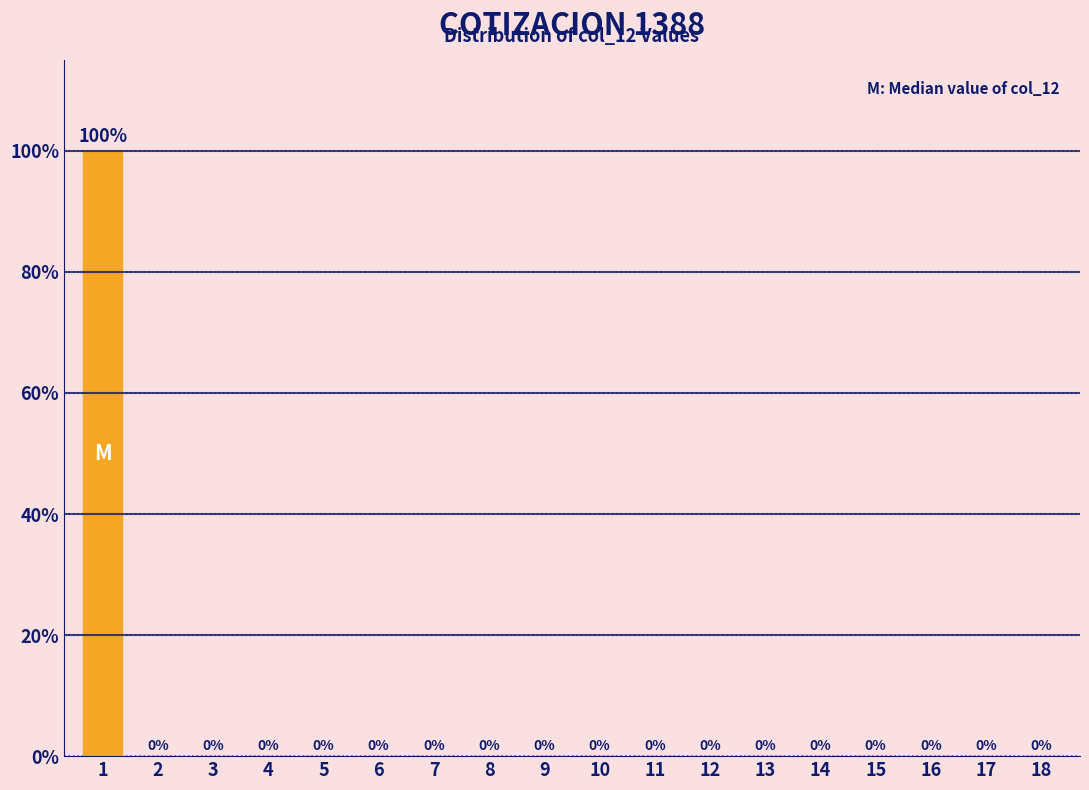

Reading right to left, what are all the values shown in this chart?

18=0	17=0	16=0	15=0	14=0	13=0	12=0	11=0	10=0	9=0	8=0	7=0	6=0	5=0	4=0	3=0	2=0	1=100